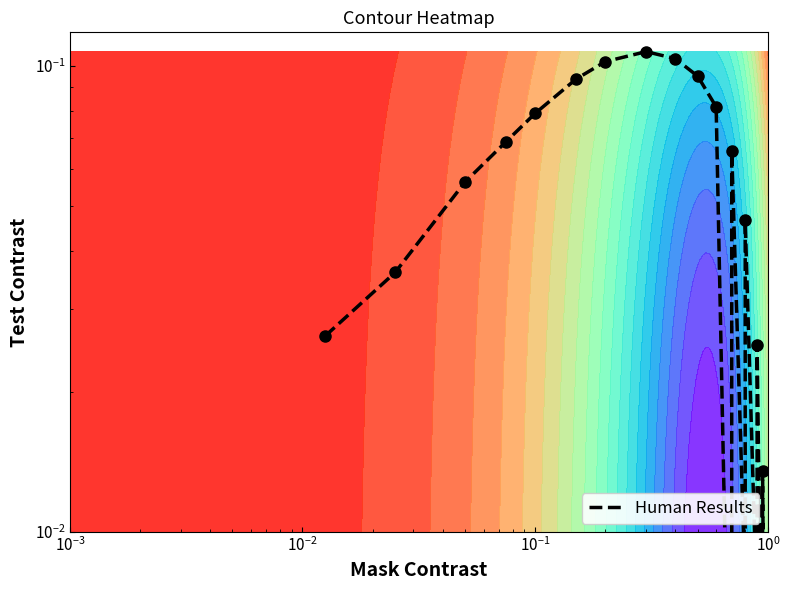

Reading left to right, extract all data points from this chart.

0.0	0.0	0.1	0.1	0.1	0.1	0.1	0.1	0.1	0.1	0.1	0.0	0.1	0.0	0.0	0.0	0.0	0.0	0.0	0.0